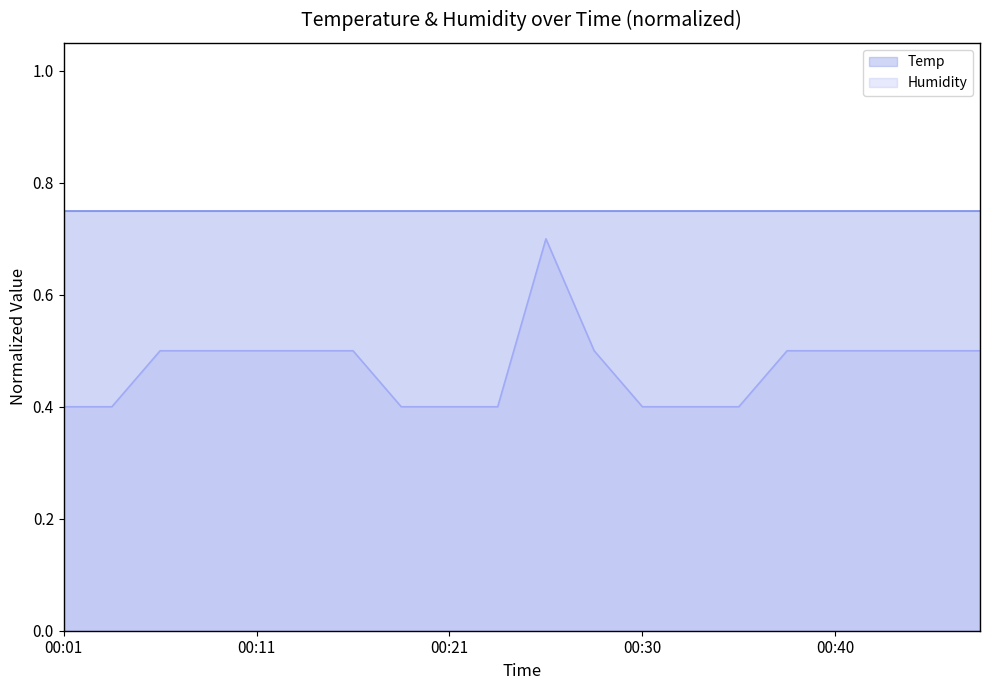

How many interior local peaks (higher than both neighbors) does the data have?

1